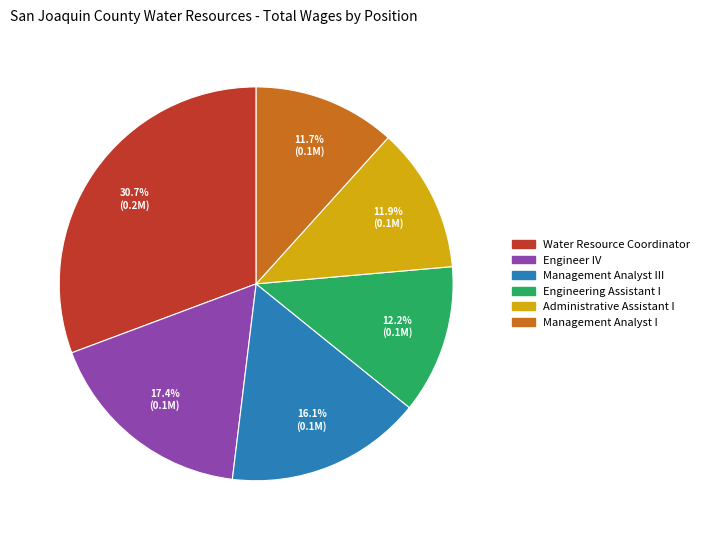

Count the number of slices in the pie.

6